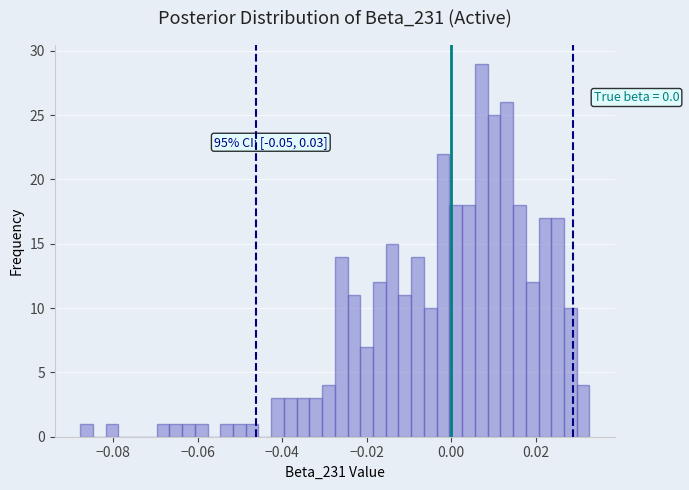

Around what value on the x-axis is the tallest bar? Give the approximate position of its centre, as read against the axis.

0.008